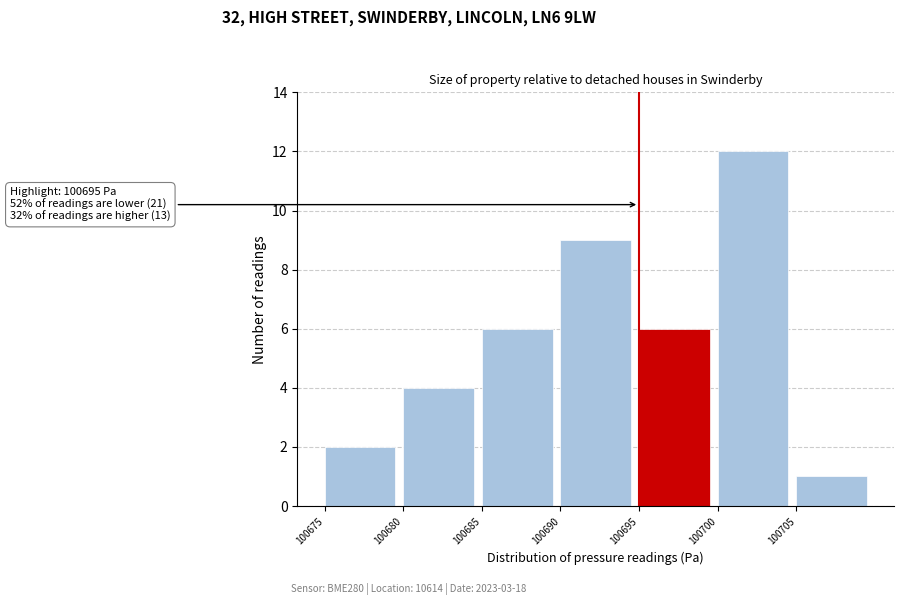

Over which range of the x-axis is the bar tallest?

100700 to 100705